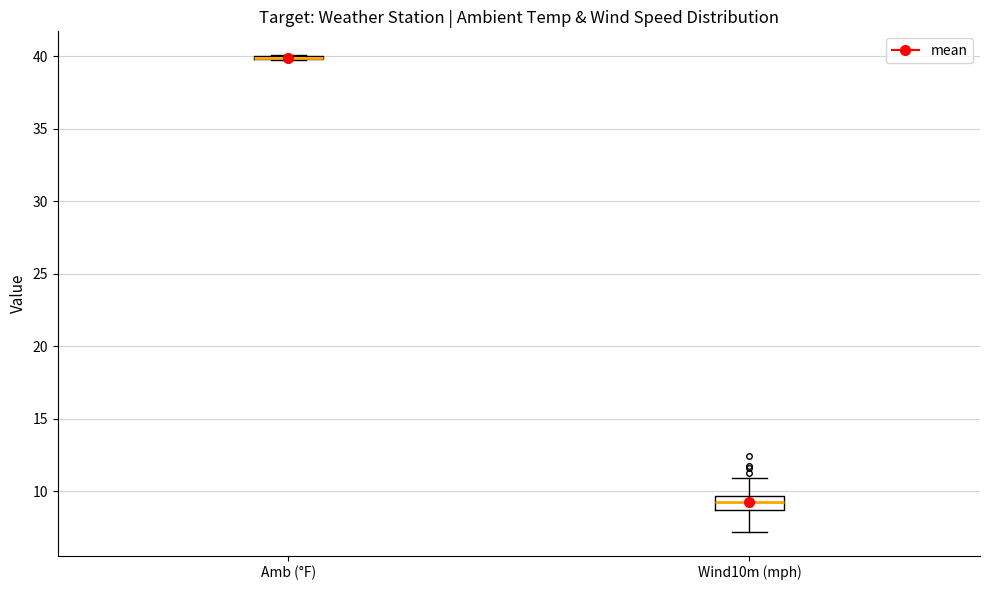

Reading left to right, read every box against the y-axis: the position of its median line, the range the box covers, and the ends of its whiskers. The values are not printed on the chart, so give them approximately, as read against the axis.

Amb (°F): box collapsed to a line at 40.0, whiskers 39.5 to 40.0
Wind10m (mph): median 9.5 (inside the box), box 8.5 to 9.5, whiskers 7.0 to 11.0